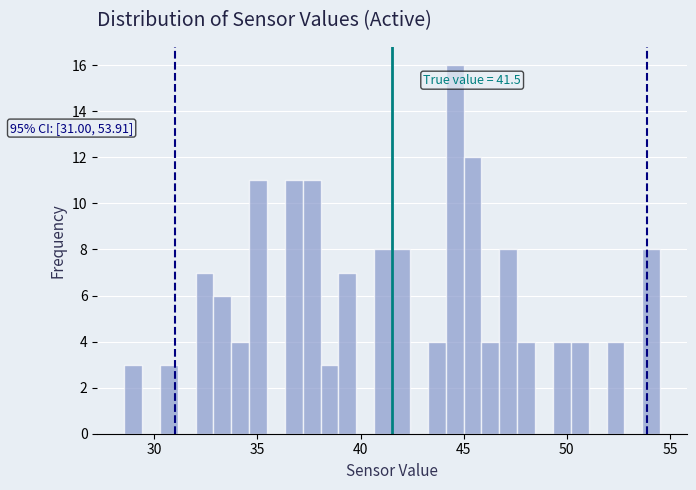

Read against the x-axis, roughly where is the centre of the tallest bar?

44.5